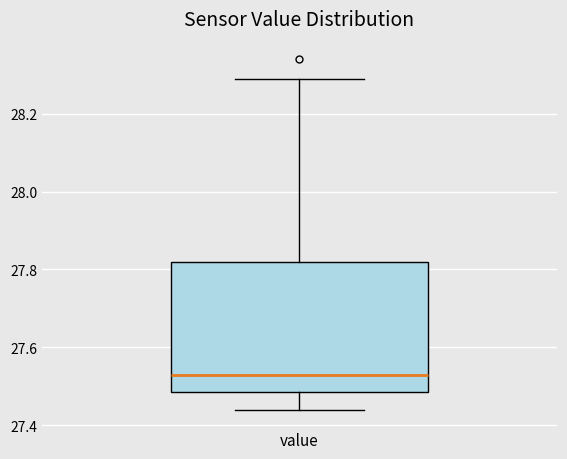

Read this box plot against the y-axis: the position of the median line, the range covered by the box, and the ends of both whiskers. The values are not printed on the chart, so give them approximately, as read against the axis.

median 27.54, box 27.48 to 27.82, whiskers 27.44 to 28.30